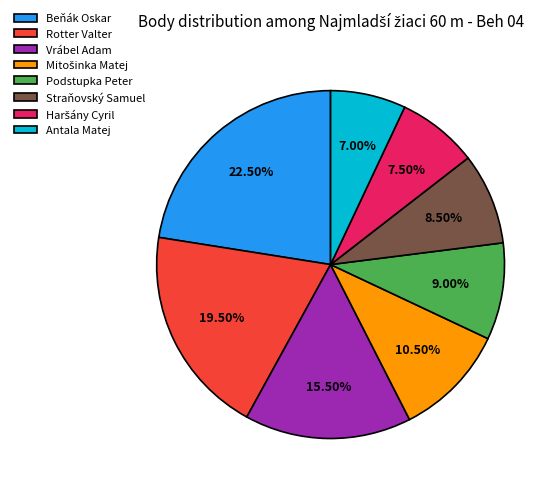

What is the largest slice in the pie chart?

Beňák Oskar